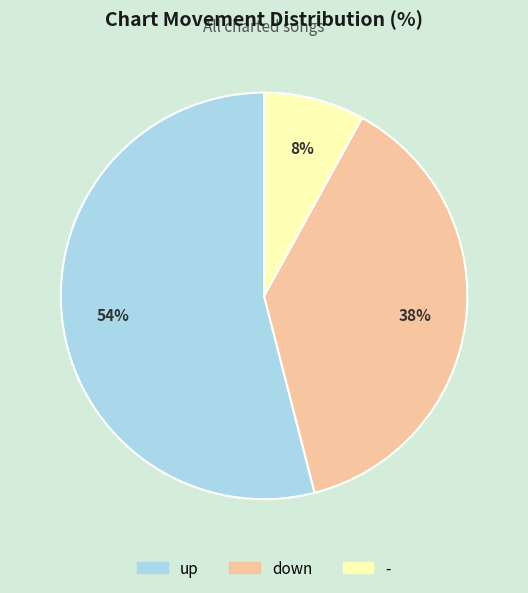

To the nearest percent, what is the difference between the largest and smallest slice percentages?

46%